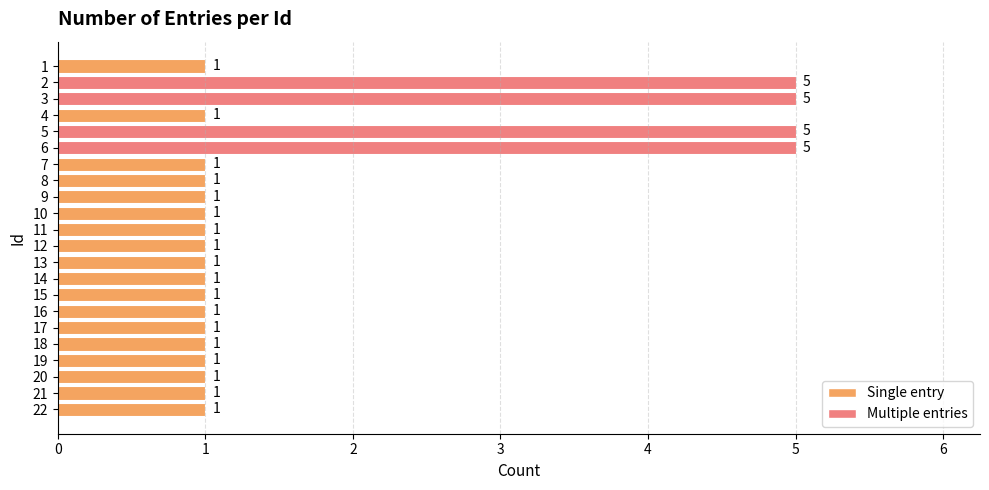

What is the difference between the second highest and minimum values?

4